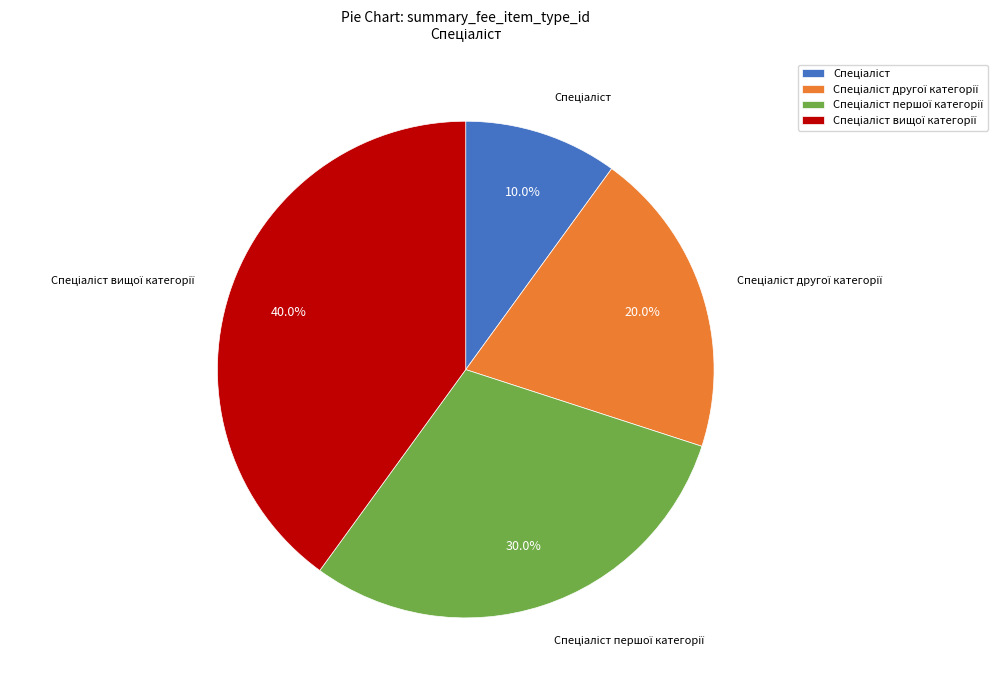

Does any single category account for the majority?

No